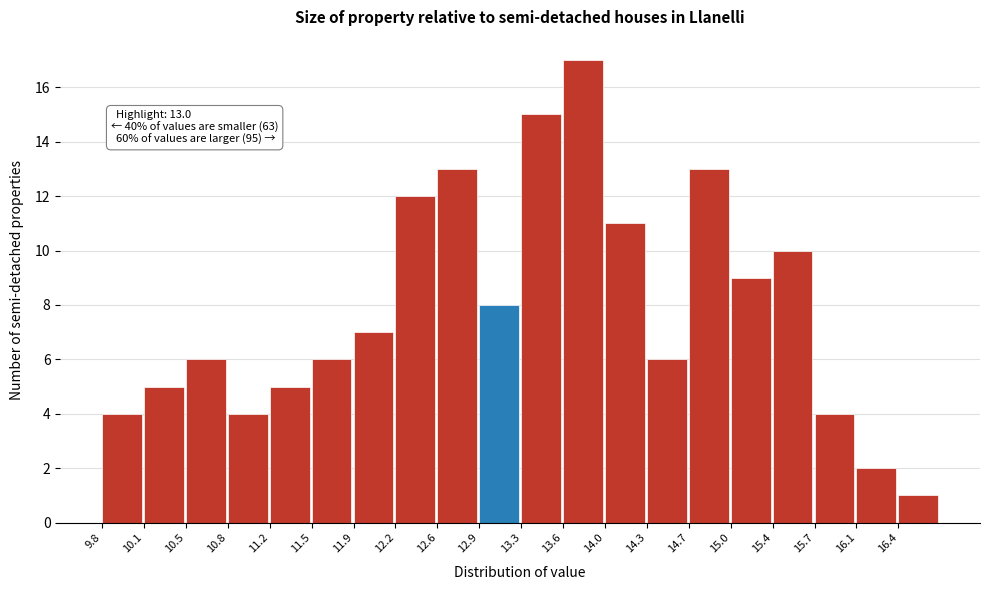

Over which range of the x-axis is the bar tallest?

13.60 to 13.95